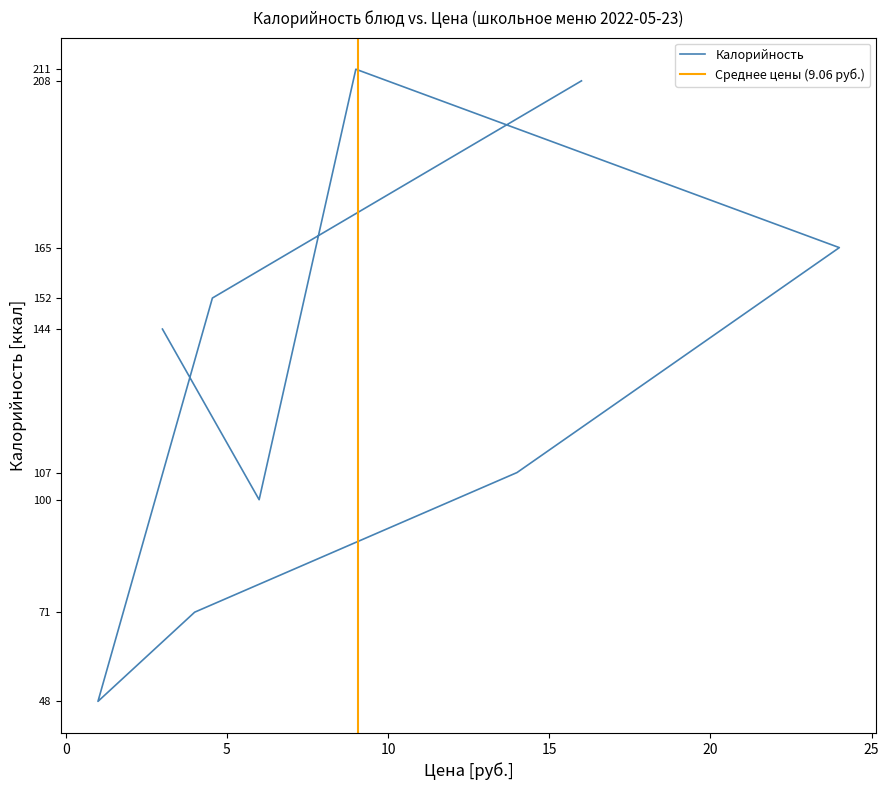

How many values exceed 144?

4